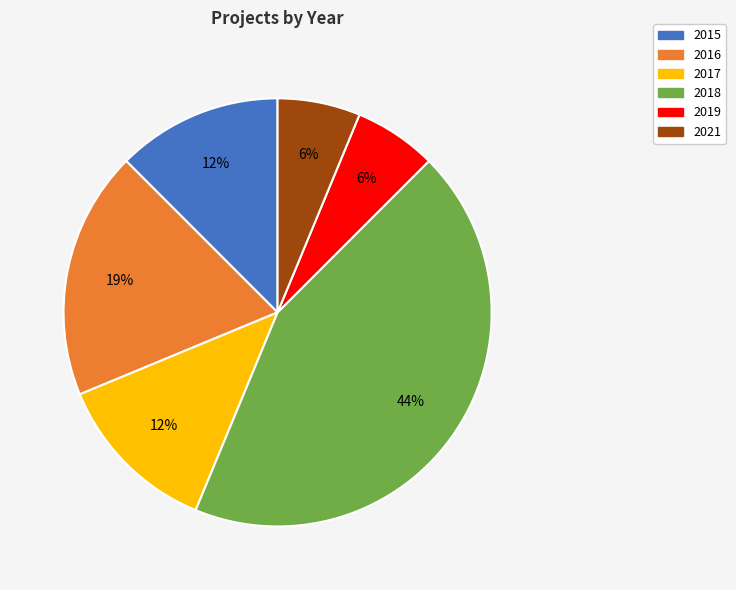

Is the sum of 2021 and 2019 greater than half?

No